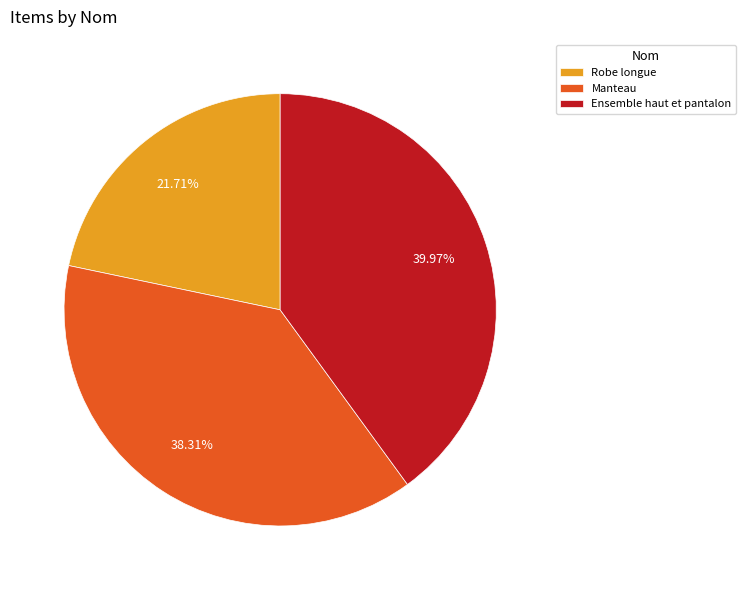

Is Robe longue the majority of the pie?

No